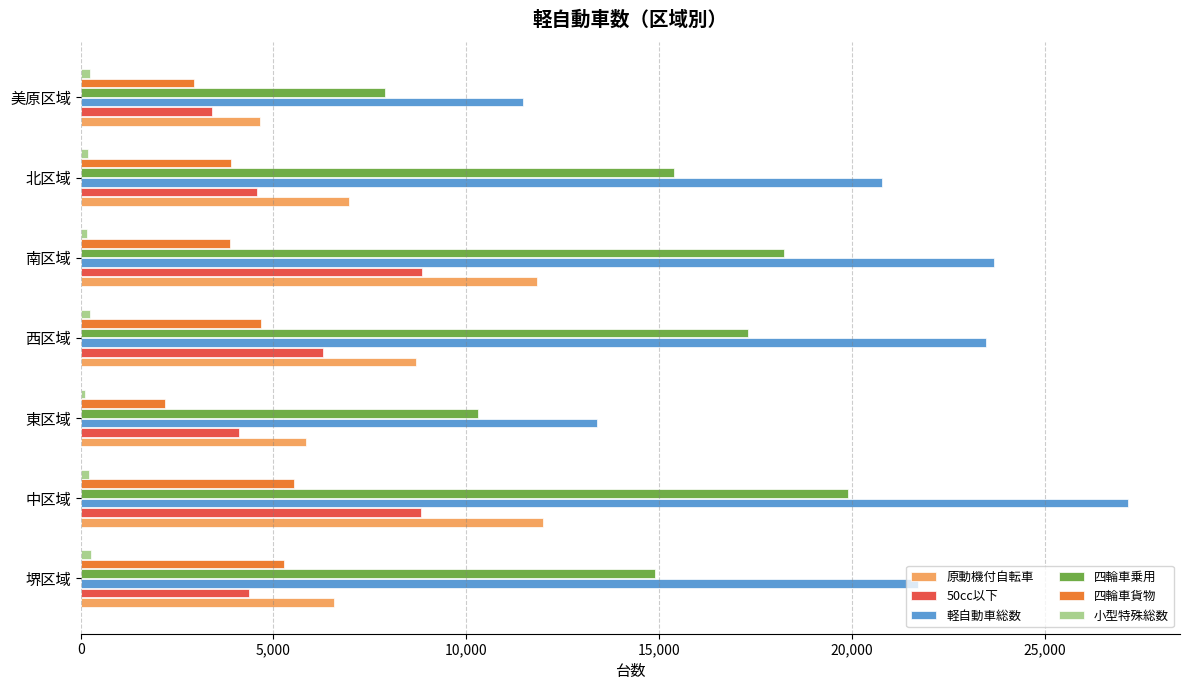

What is the difference between the maximum and minimum values in the 四輪車貨物 series?

3353